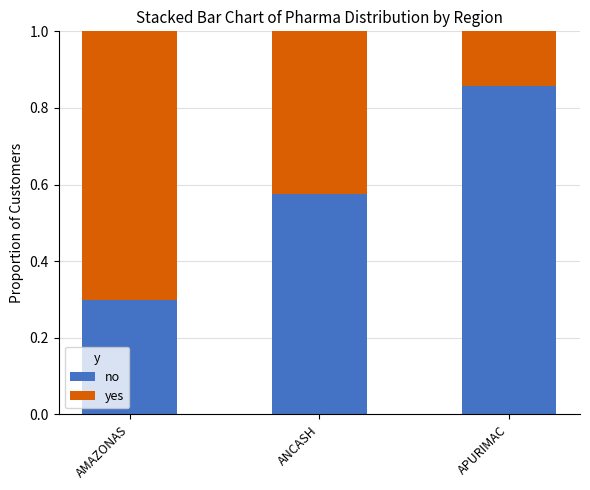

Which category has the lowest value in the no series?

AMAZONAS